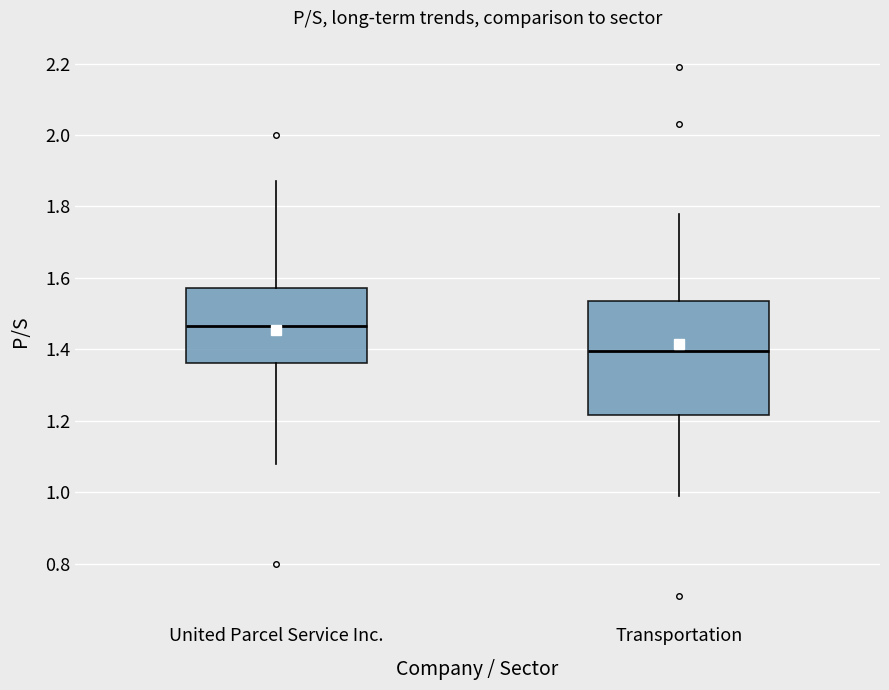

Where does the median line of the box for United Parcel Service Inc. sit on the y-axis? The values are not printed on the chart, so give them approximately, as read against the axis.

1.46